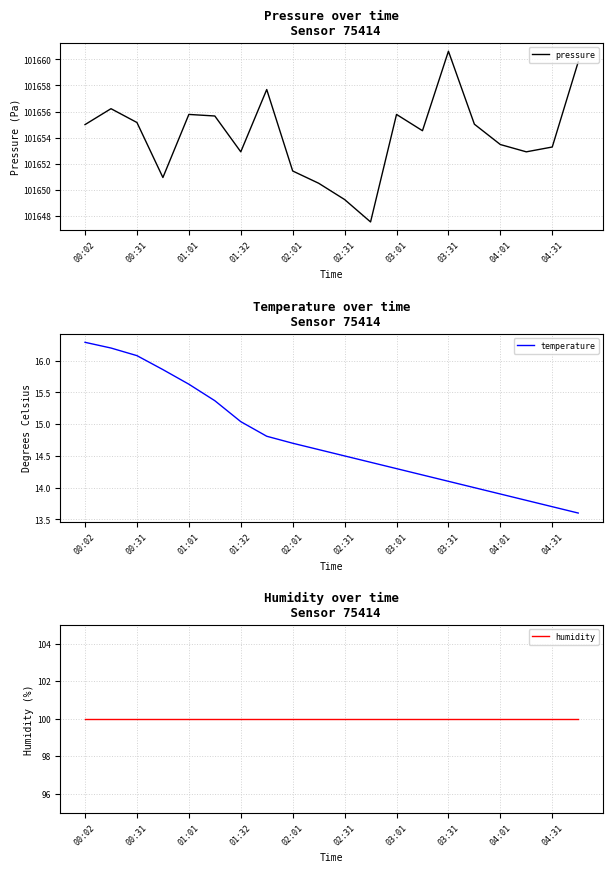

Reading left to right, what are all the values shown in this chart?

pressure: 101655.0	101656.2	101655.2	101650.9	101655.8	101655.7	101652.9	101657.7	101651.4	101650.5	101649.2	101647.5	101655.8	101654.5	101660.6	101655.0	101653.5	101652.9	101653.3	101659.8
temperature: 16.3	16.2	16.1	15.9	15.6	15.4	15.0	14.8	14.7	14.6	14.5	14.4	14.3	14.2	14.1	14.0	13.9	13.8	13.7	13.6
humidity: 100.0	100.0	100.0	100.0	100.0	100.0	100.0	100.0	100.0	100.0	100.0	100.0	100.0	100.0	100.0	100.0	100.0	100.0	100.0	100.0